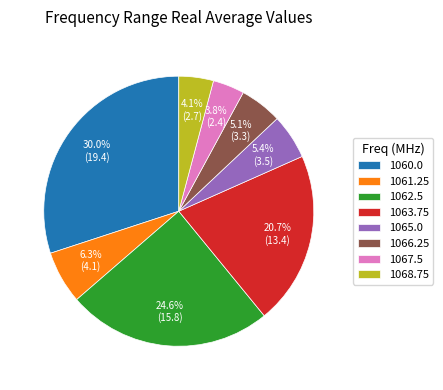

Which slice is the largest?

1060.0